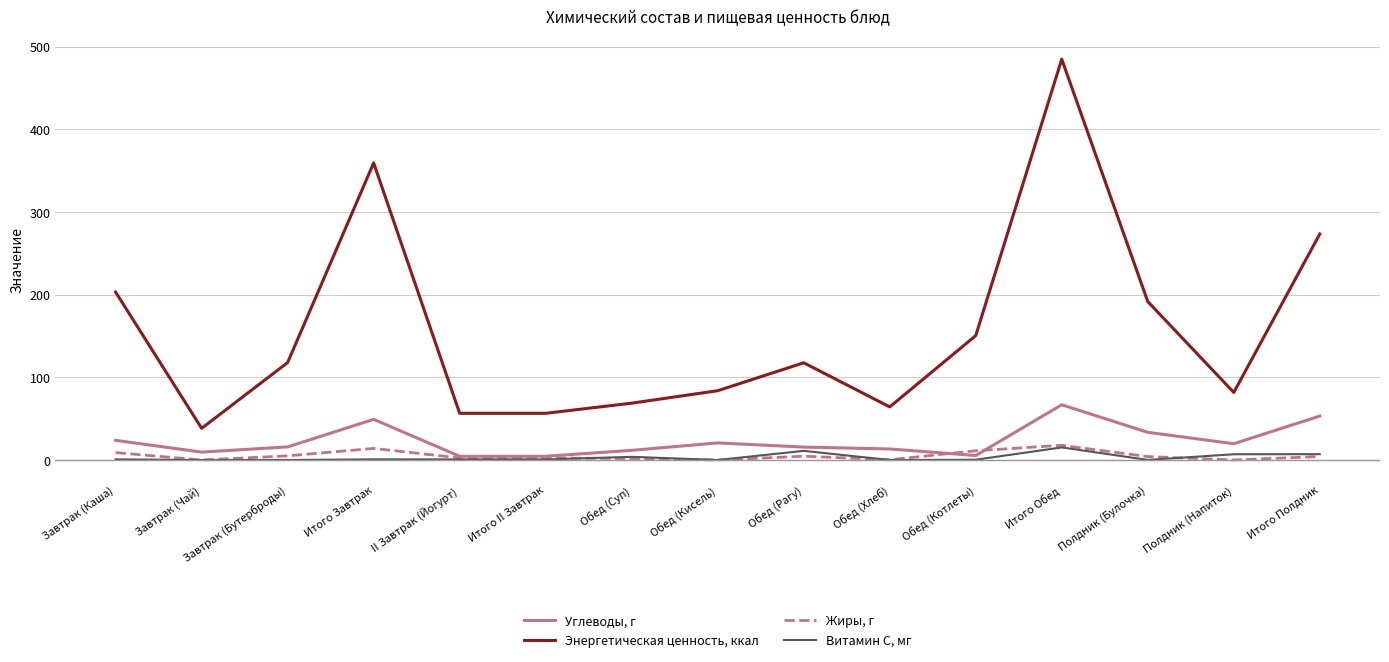

True or false: Жиры, г and Энергетическая ценность, ккал intersect in this chart.

False